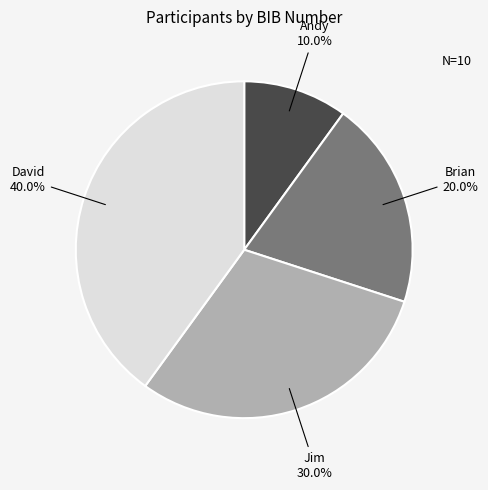

How much of the chart is everything except David?

60.0%